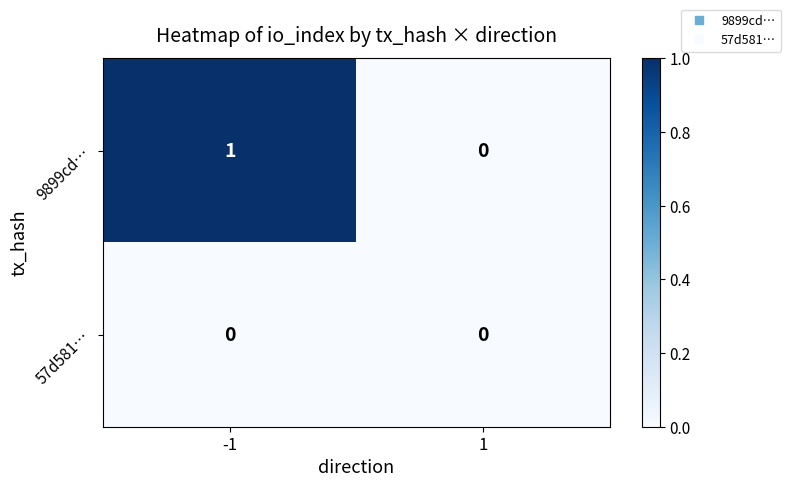

At -1, list the series in order from largest to smallest.

9899cd…, 57d581…